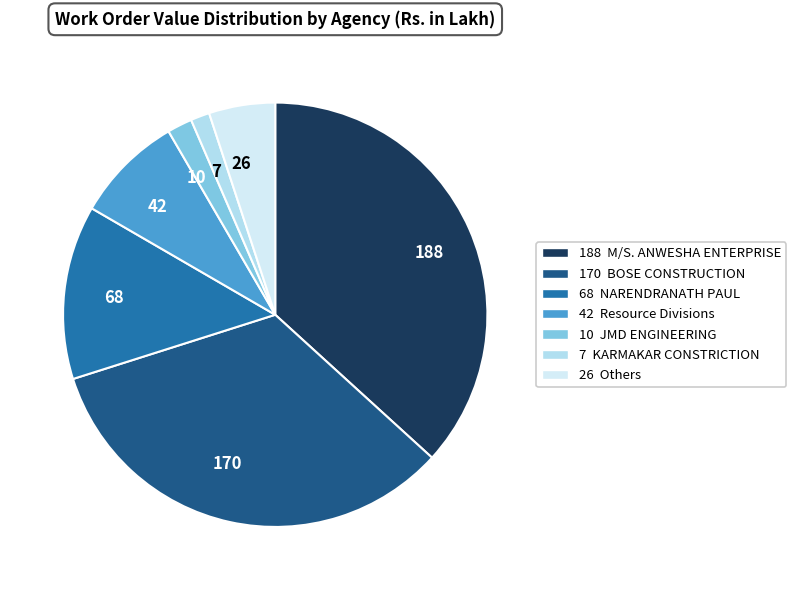

How many slices are in this pie chart?

7